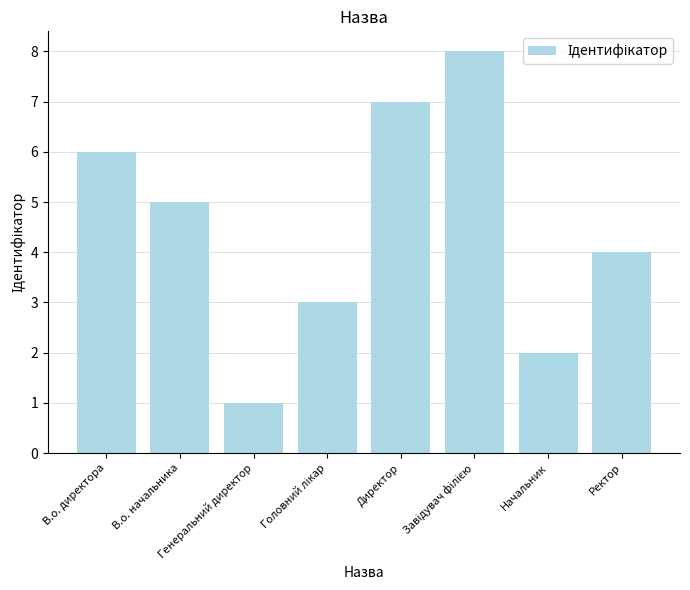

What is the value of the 3rd bar from the left?

1